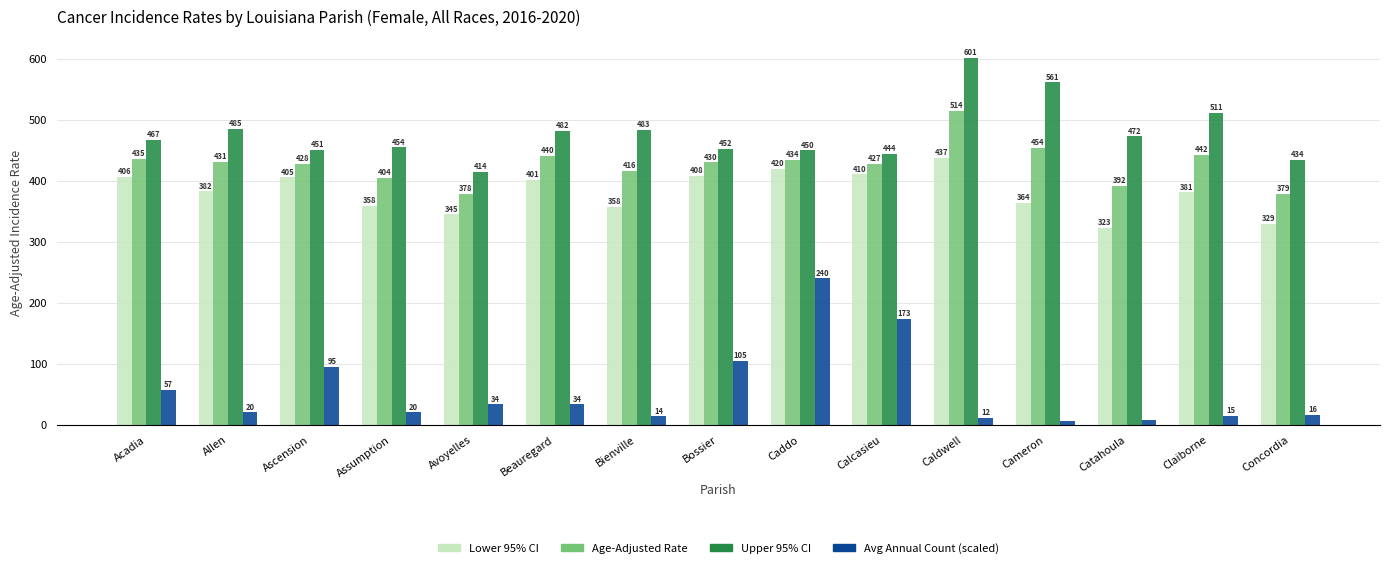

Is the value of Lower 95% CI at Caddo greater than the value of Upper 95% CI at Ascension?

No